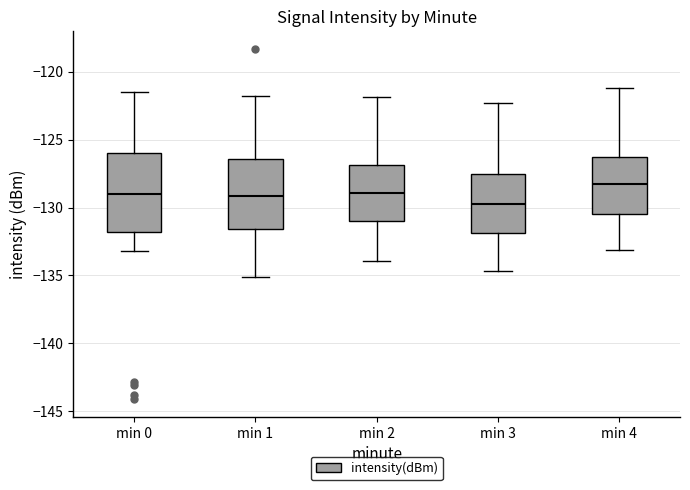

Reading left to right, read every box against the y-axis: the position of its median line, the range the box covers, and the ends of its whiskers. The values are not printed on the chart, so give them approximately, as read against the axis.

min 0: median -129.0, box -132.0 to -126.0, whiskers -133.0 to -121.5
min 1: median -129.0, box -131.5 to -126.5, whiskers -135.0 to -122.0
min 2: median -129.0, box -131.0 to -127.0, whiskers -134.0 to -122.0
min 3: median -129.5, box -132.0 to -127.5, whiskers -134.5 to -122.5
min 4: median -128.5, box -130.5 to -126.5, whiskers -133.0 to -121.0